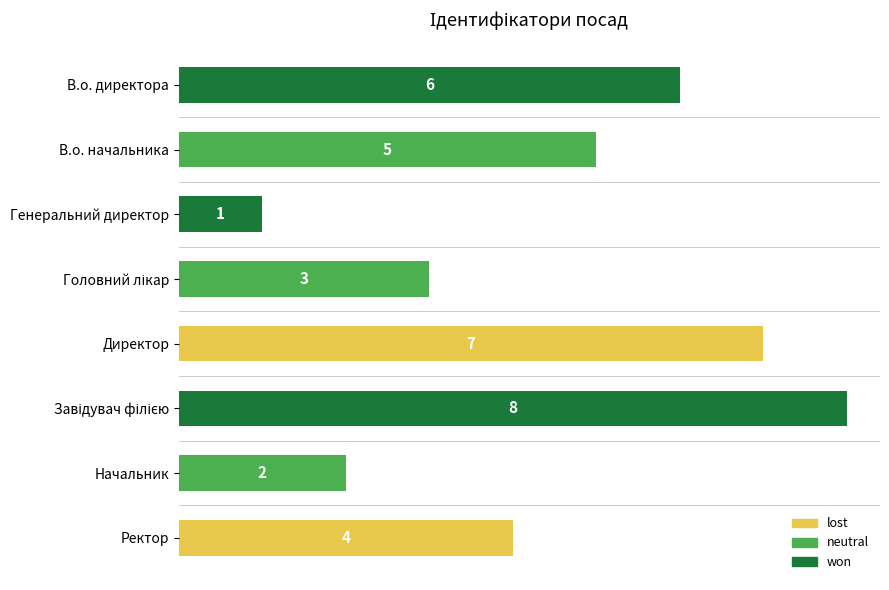

Reading top to bottom, transcribe all the data shown in this chart.

6	5	1	3	7	8	2	4